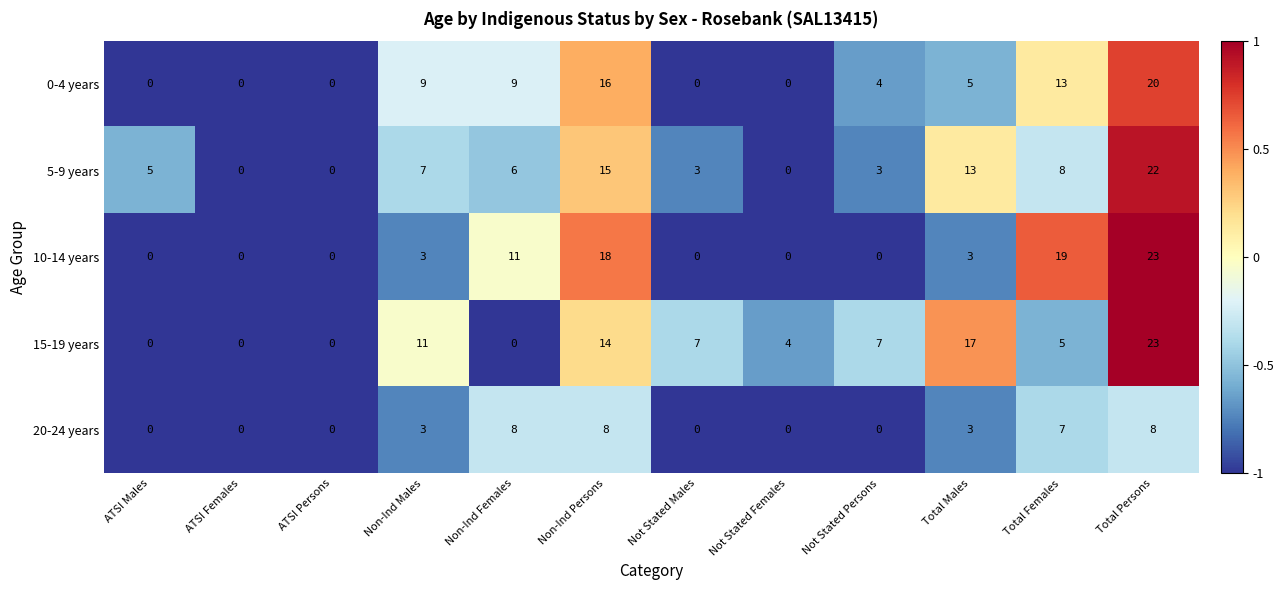

Is it true that 15-19 years equals 19 at Non-Ind Males?

False